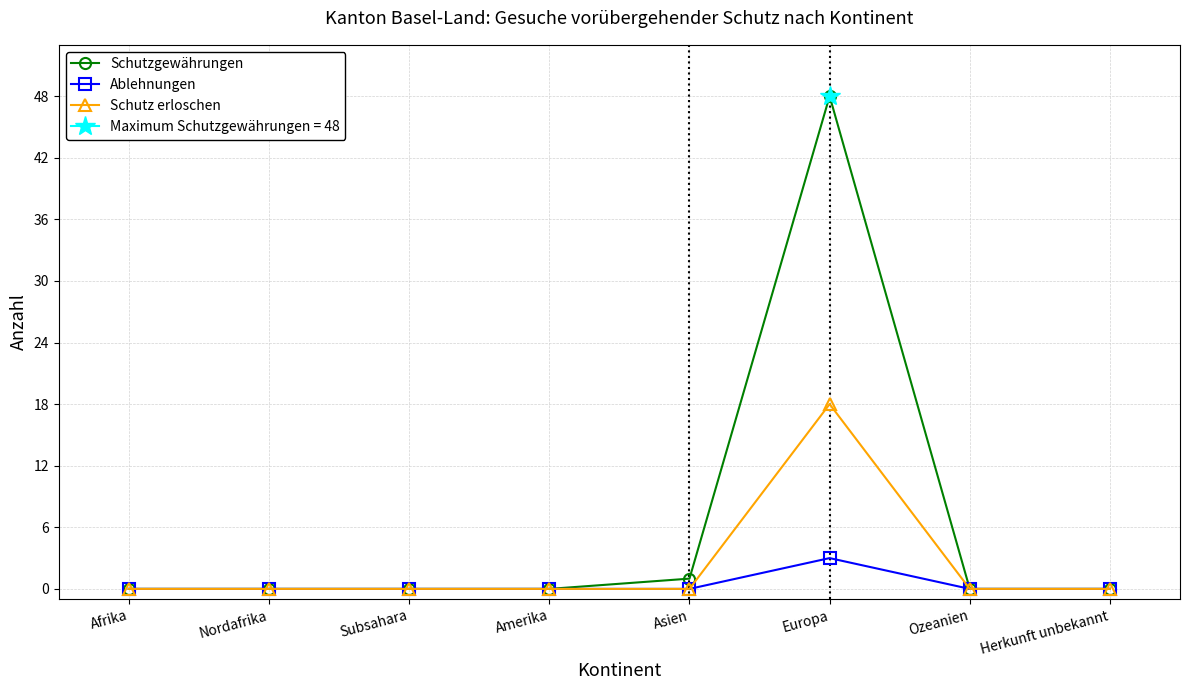

How many data points in Schutzgewährungen are above 0?

2